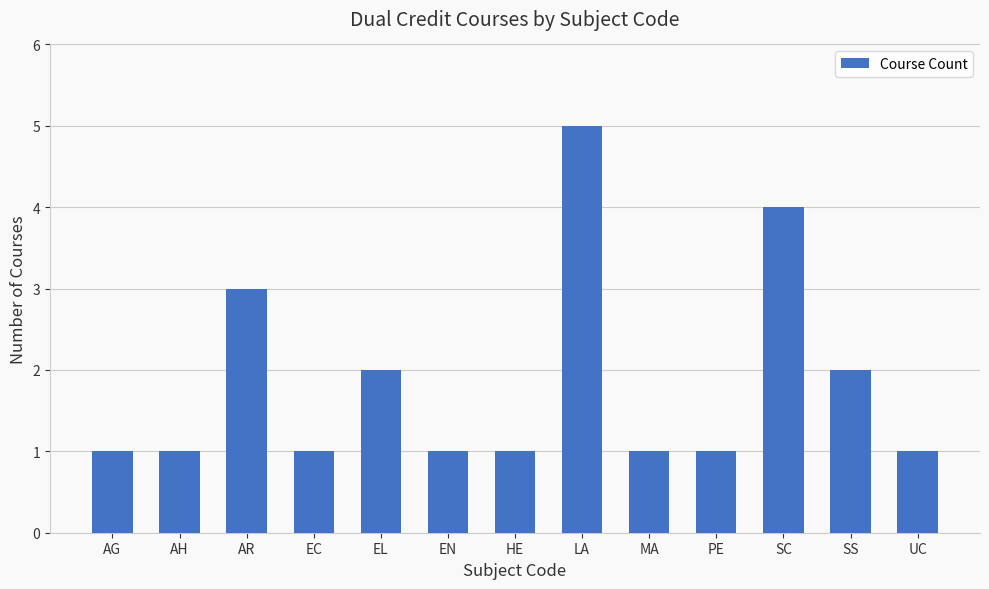

What is the label of the 2nd bar from the right?

SS